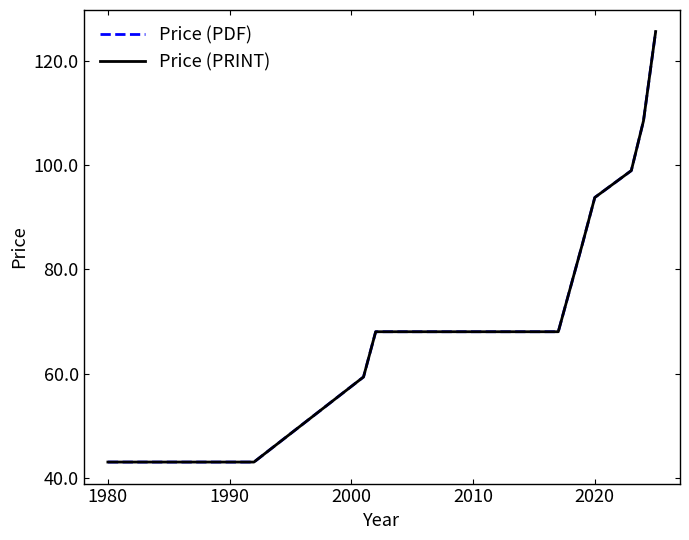

Does the chart have visible grid lines?

No